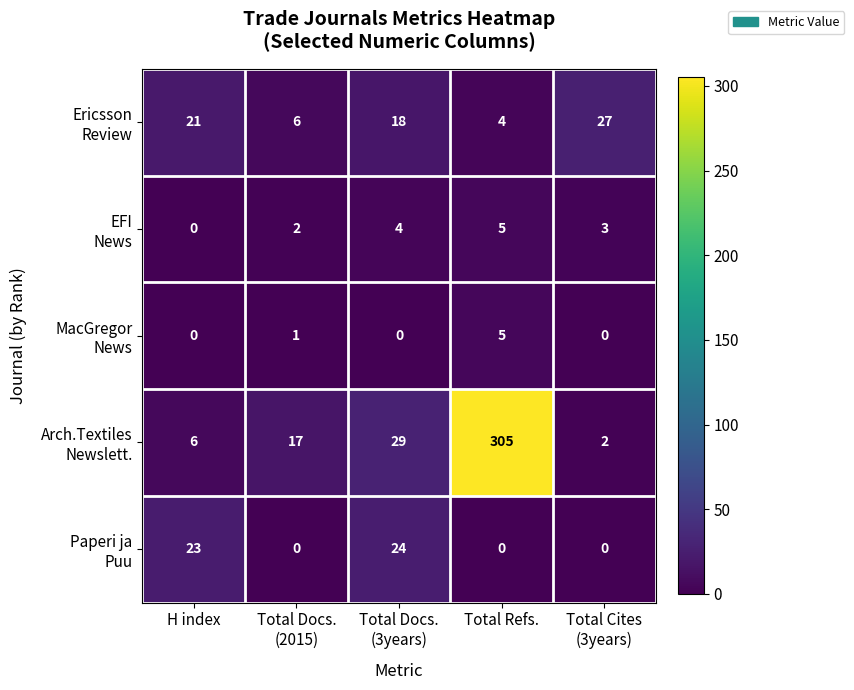

At which category is the sum across all series the highest?

Total Refs.